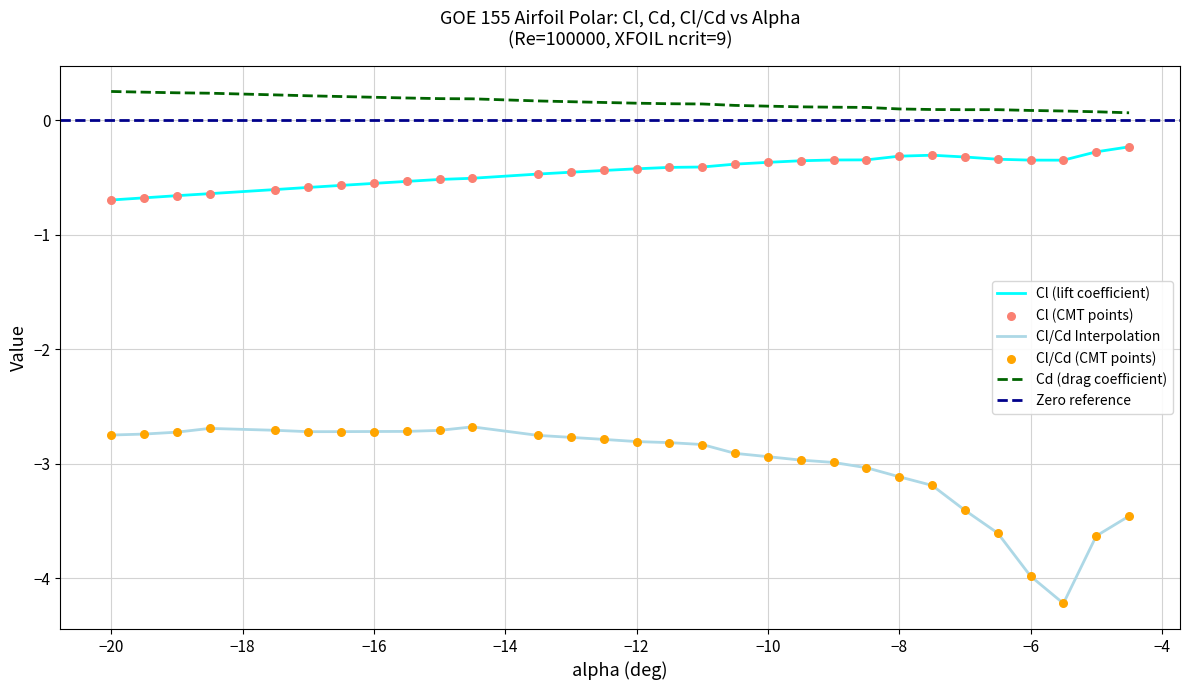

True or false: Cd (drag coefficient) and Cl (lift coefficient) cross at least once.

False